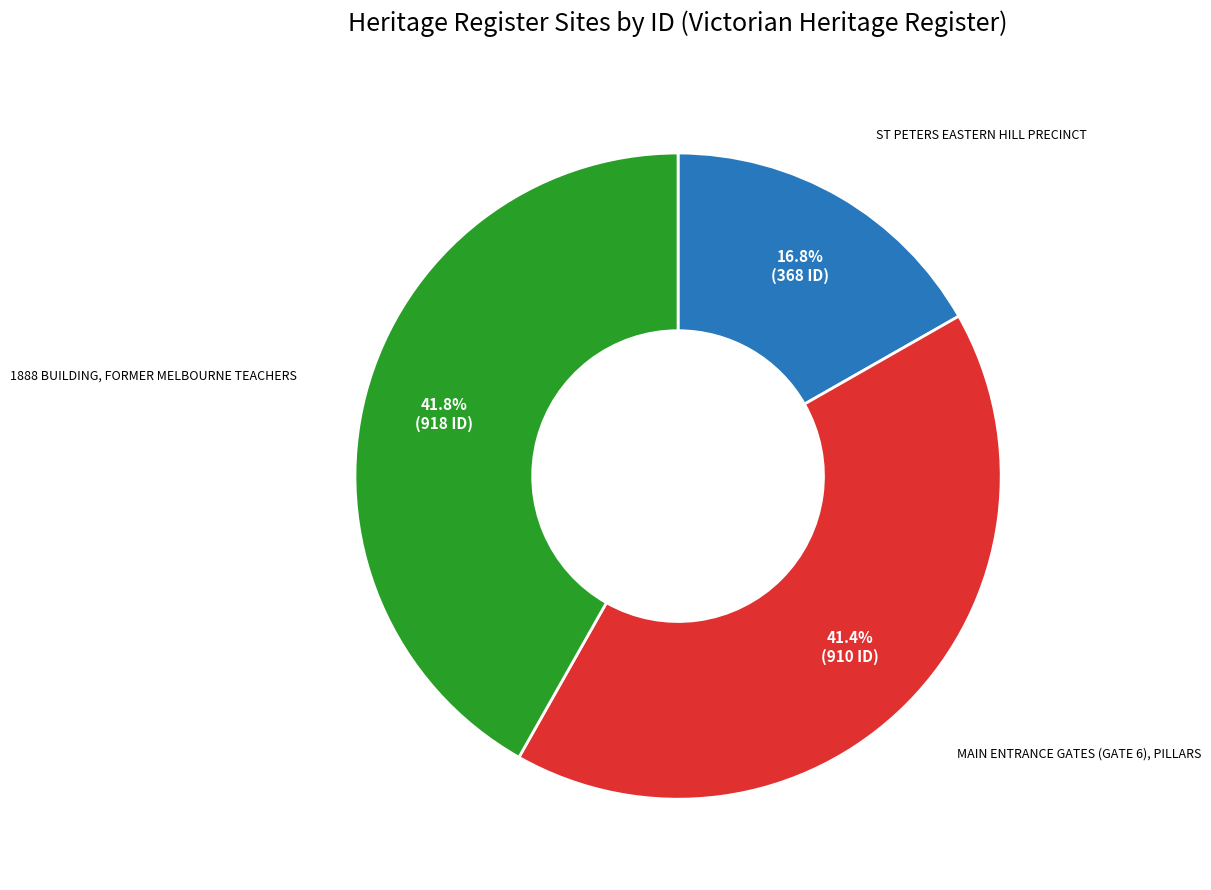

Is there a majority slice in this chart?

No